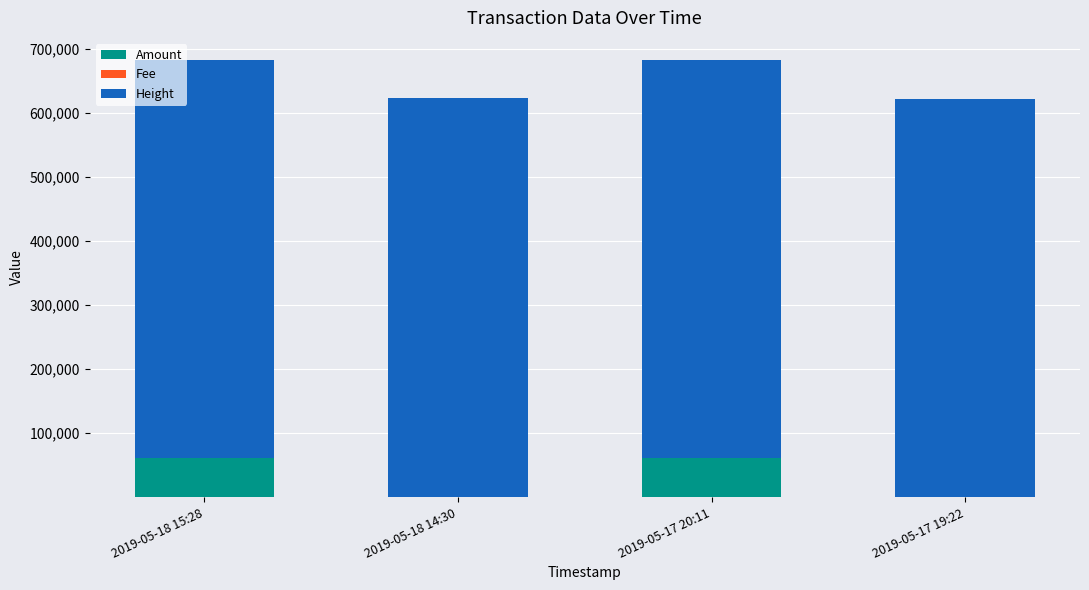

The value of Amount at 2019-05-18 15:28 is 29054.3. True or false?

False